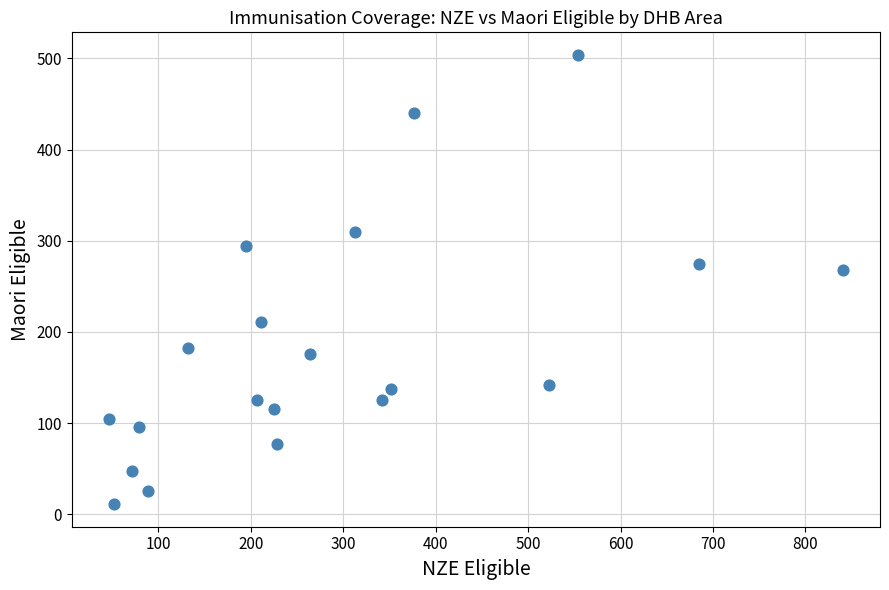

What is the range of X values (max minus min)?

795